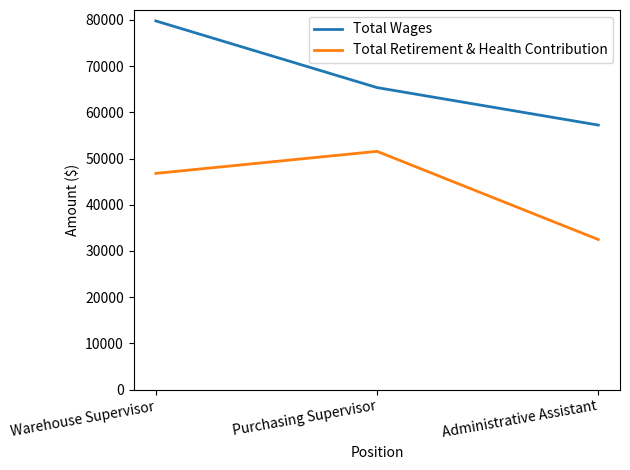

At which category does the chart reach its peak across all series?

Warehouse Supervisor